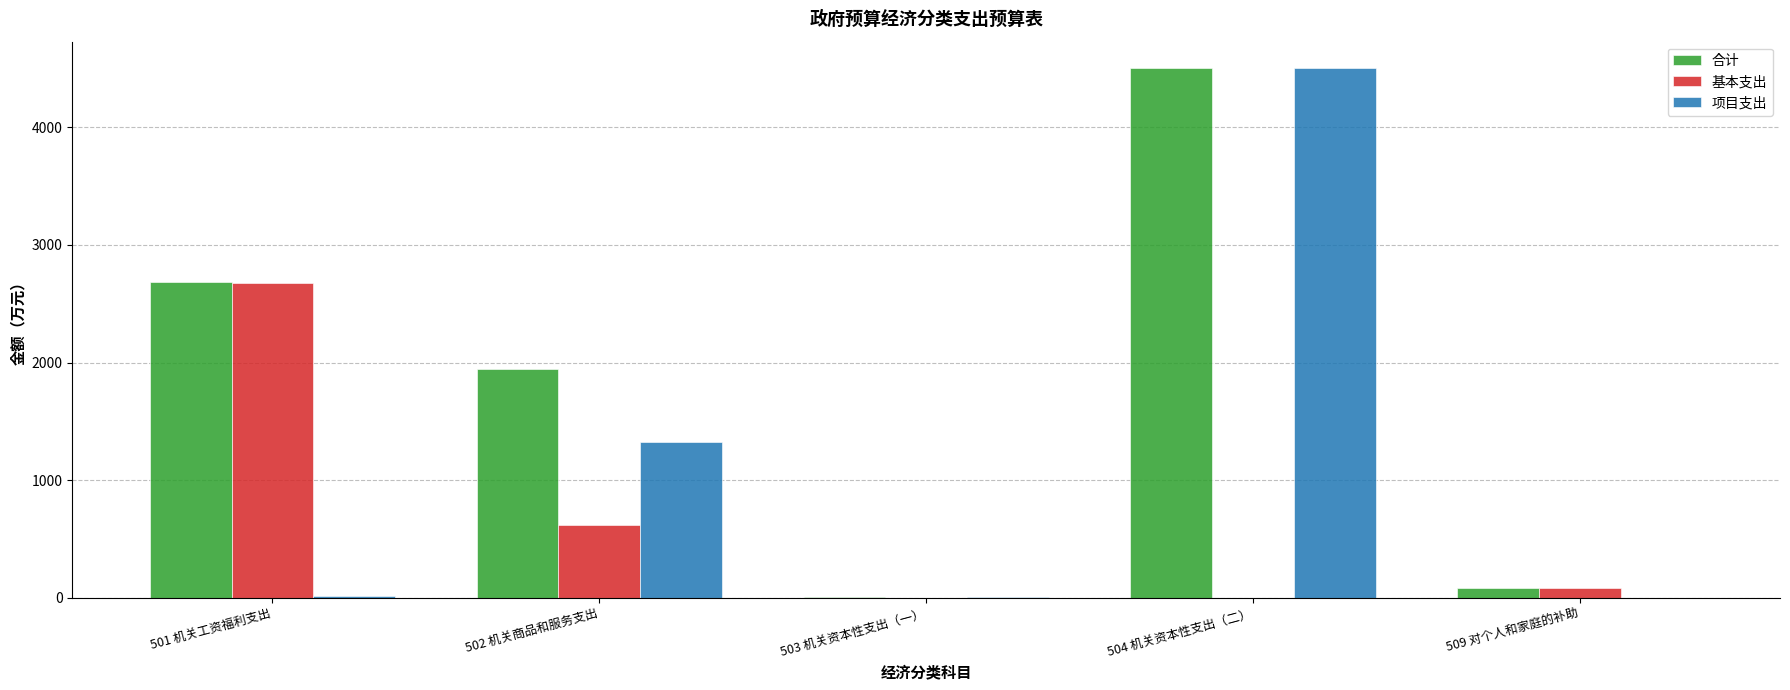

Which series changed the most between 504 机关资本性支出（二） and 509 对个人和家庭的补助?

项目支出